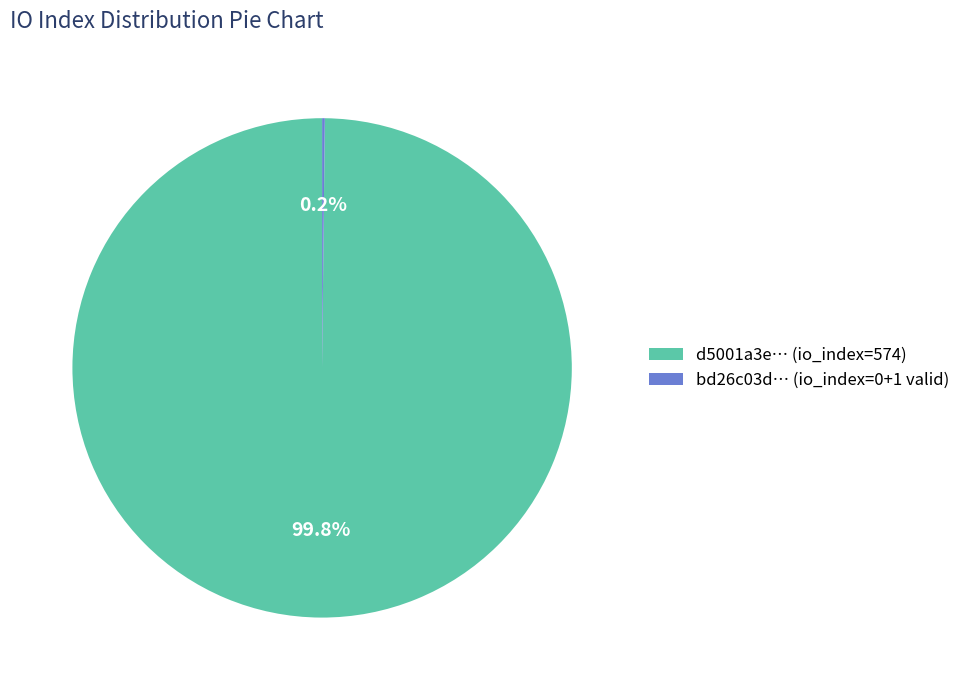

Does any single category account for the majority?

Yes